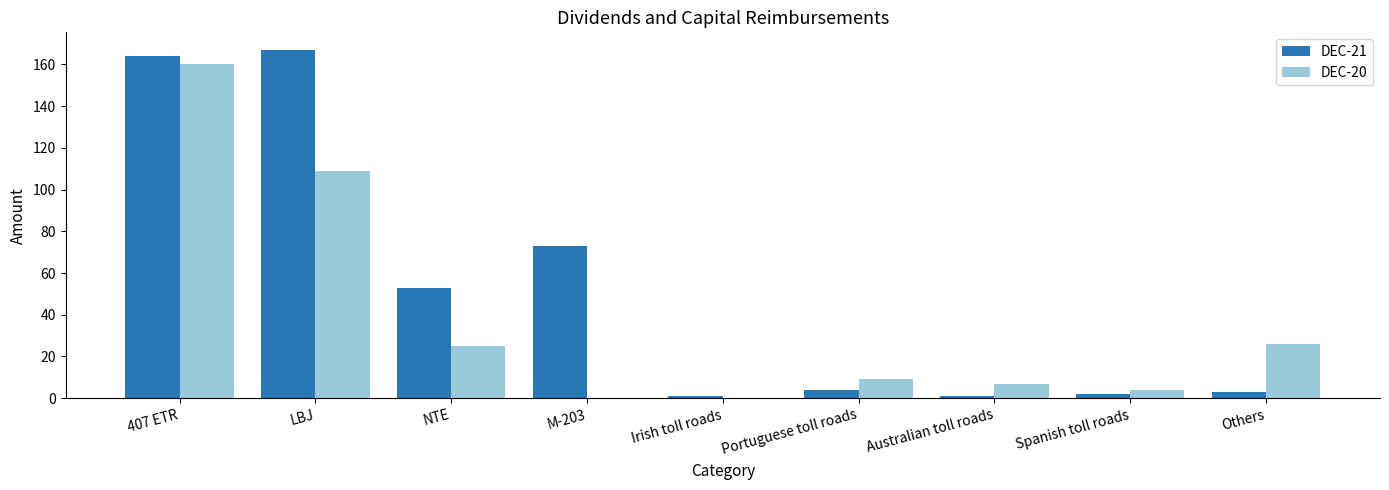

Which category has the highest value in the DEC-20 series?

407 ETR